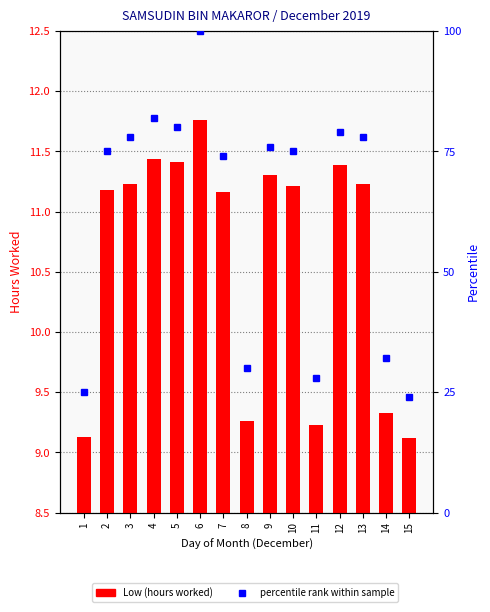

Rank the series by their maximum value, from highest to lowest.

Percentile within sample, Low (Hours Worked)